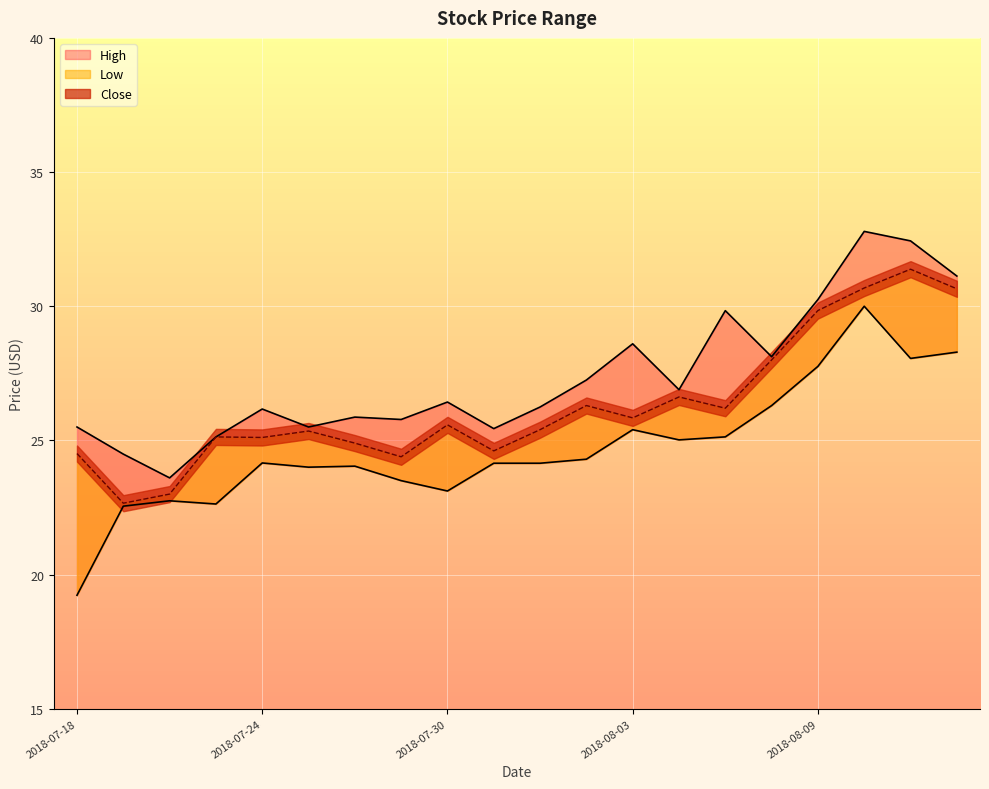

List the series in order of their overall mean, highest first.

High, Close, Low